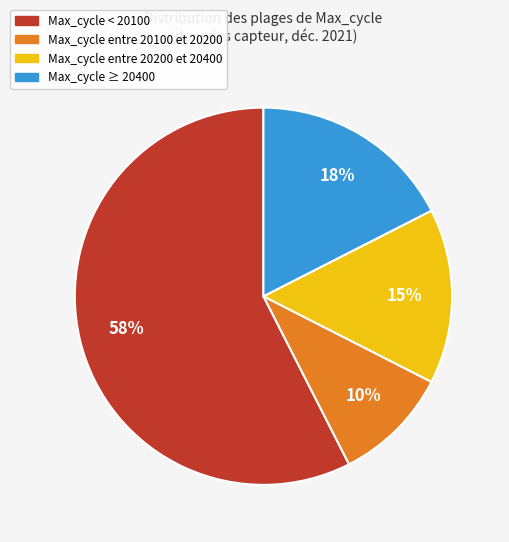

To the nearest percent, what is the average slice percentage?

25%